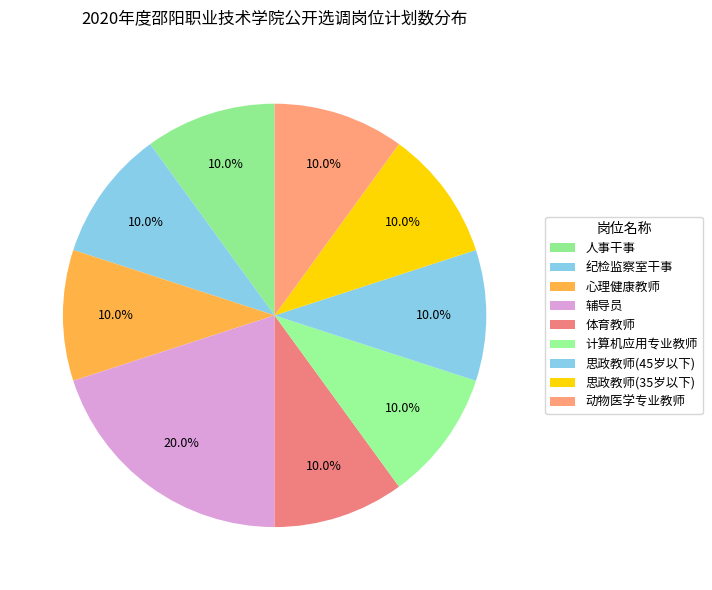

How many slices are in this pie chart?

9